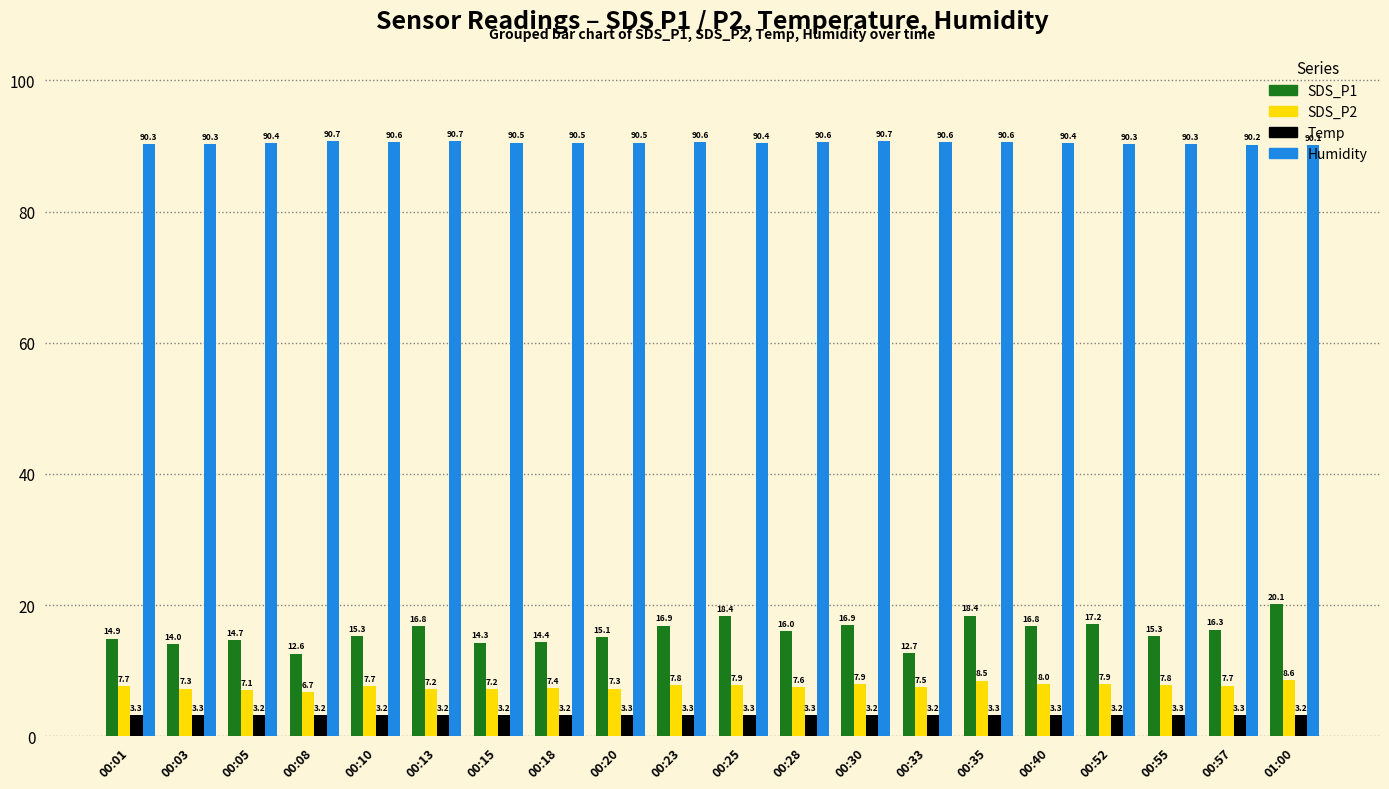

What is the sum of the SDS_P1 values at 00:57 and 00:35?

34.7